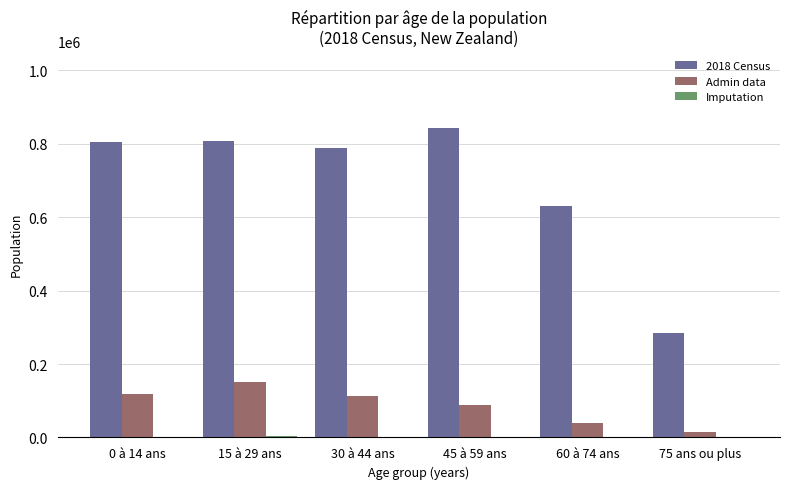

The value of Admin data at 15 à 29 ans is 152259. True or false?

True